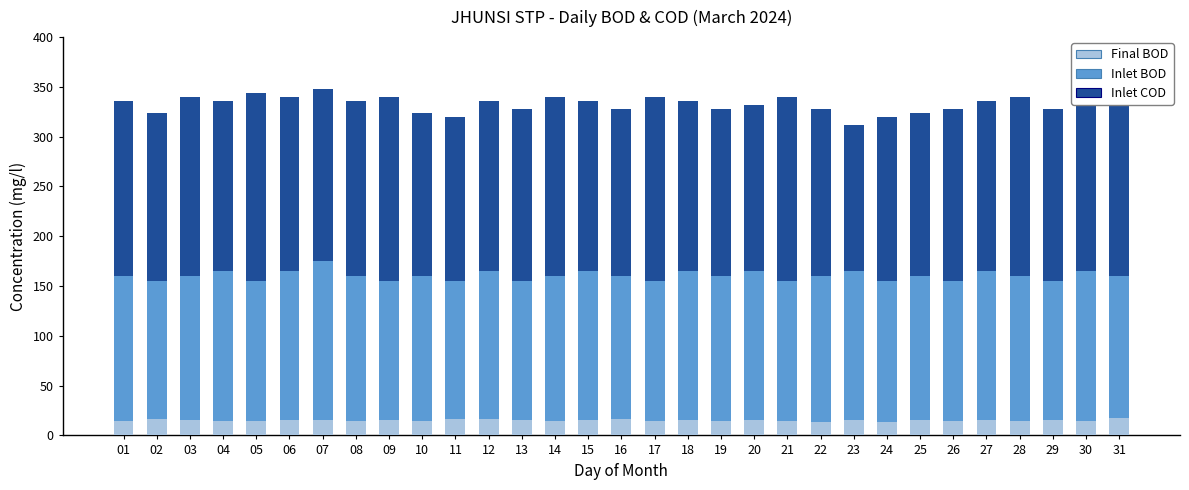

At which label is Inlet BOD closest to 165?

04